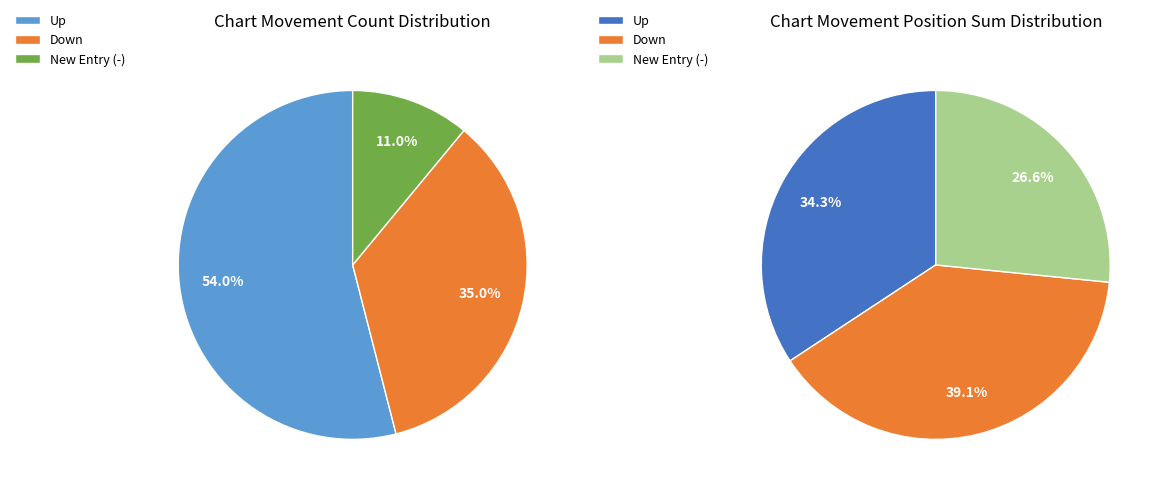

Is it true that - is 11% of the pie?

True